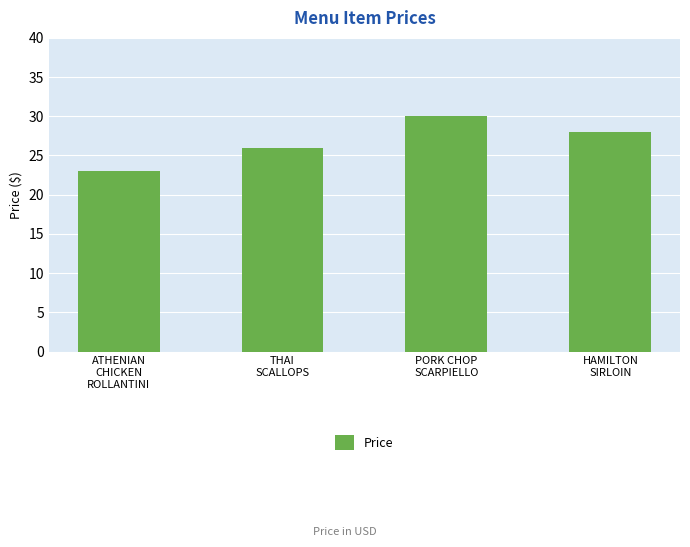

What is the sum of all values?

107